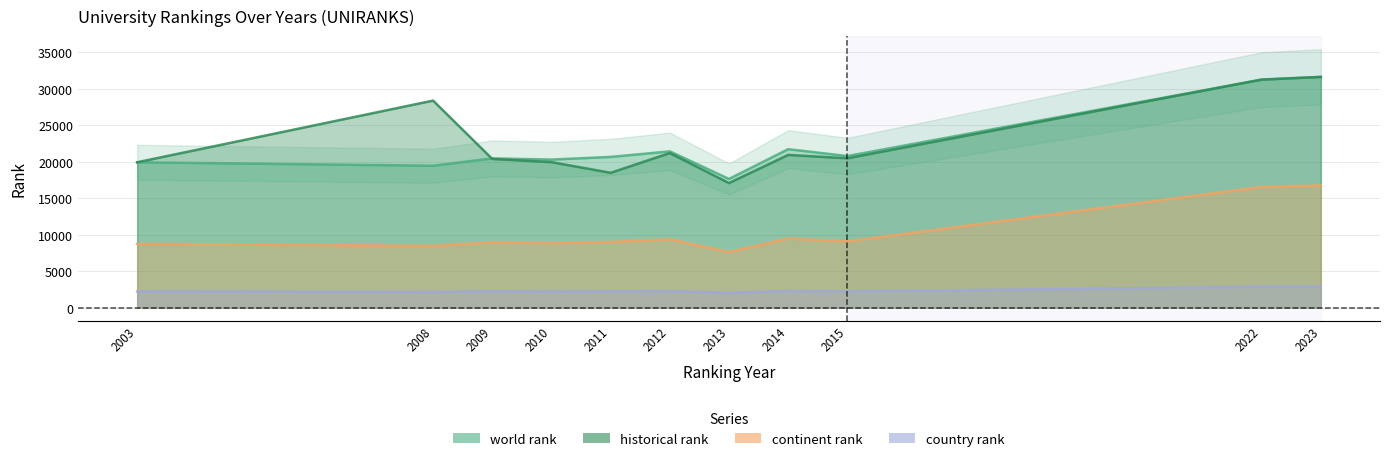

What is the difference between the maximum and minimum values in the country rank series?

832.0